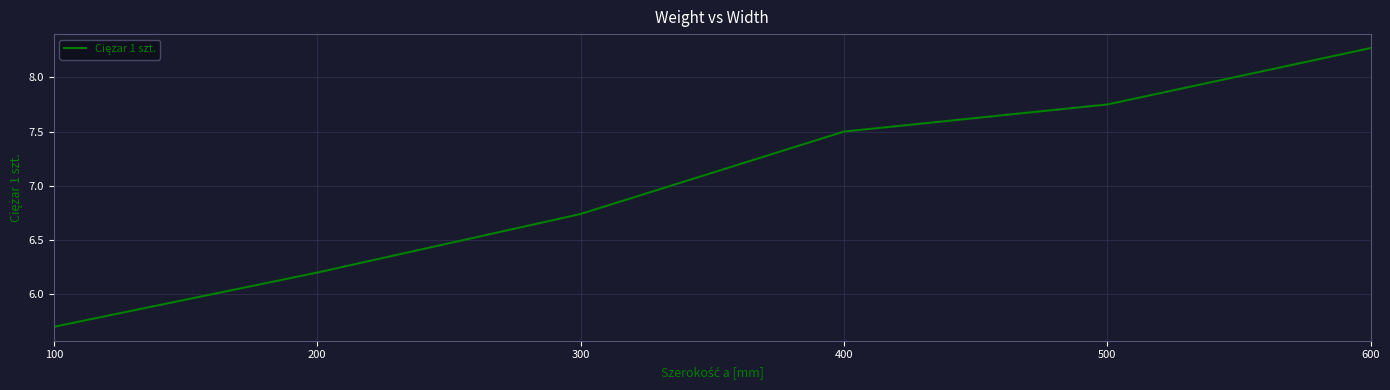

Does the chart display data point markers on the line(s)?

No